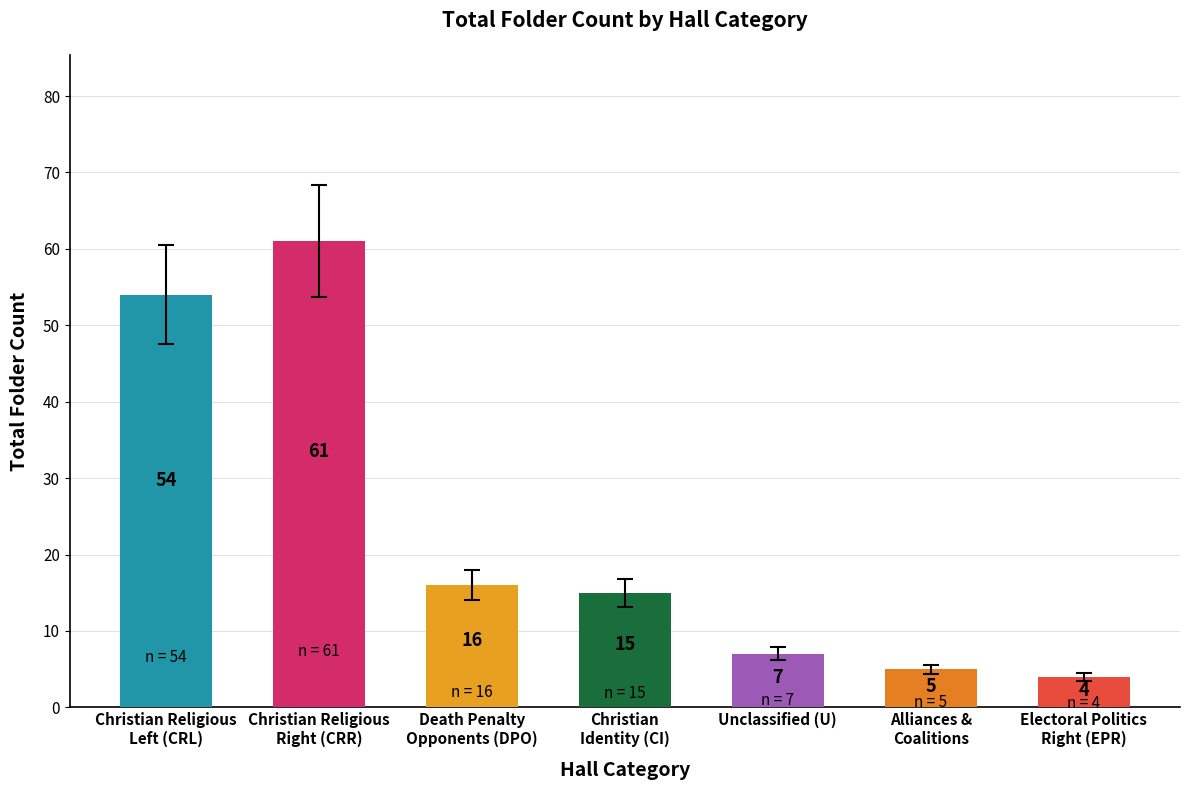

What is the greatest value displayed?

61